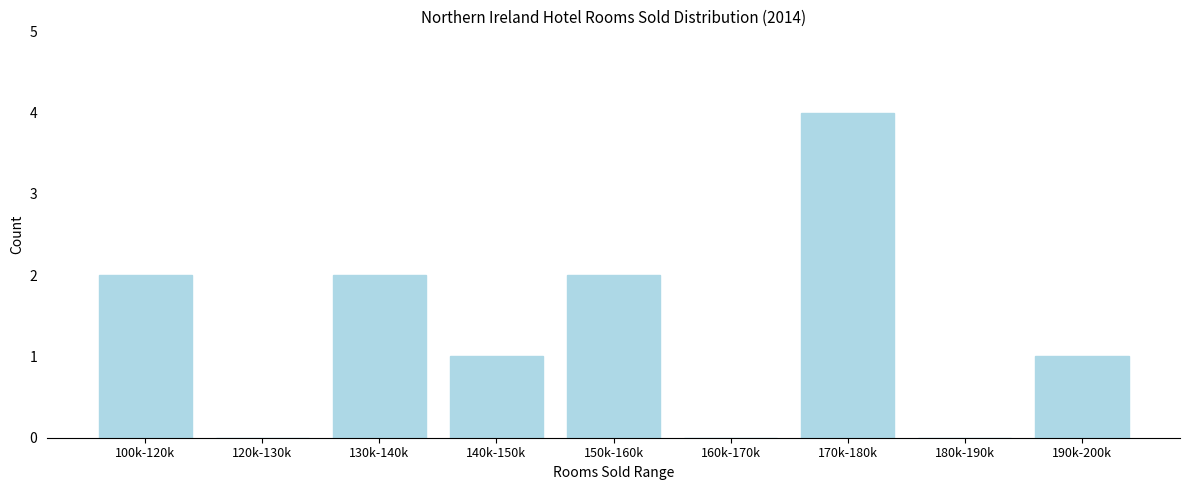

Reading right to left, list all the values displayed in this chart.

190k-200k=1	180k-190k=0	170k-180k=4	160k-170k=0	150k-160k=2	140k-150k=1	130k-140k=2	120k-130k=0	100k-120k=2